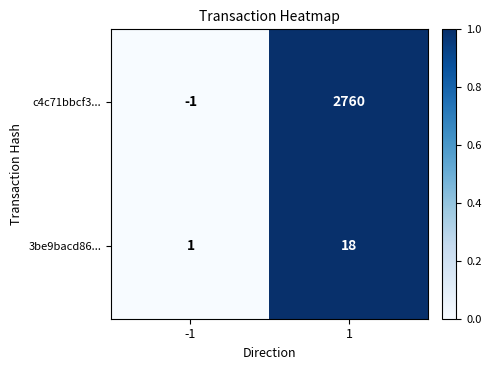

What is the sum of the c4c71bbcf3... values at 1 and -1?

2759